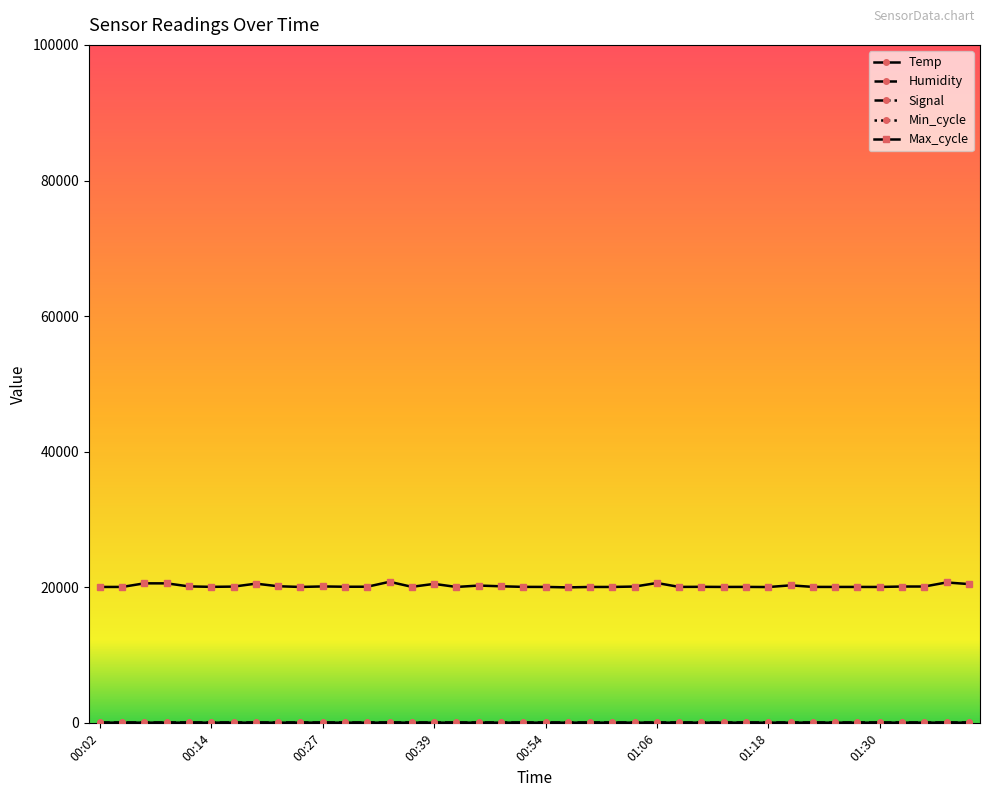

What is the maximum value shown in the chart?

20789.0